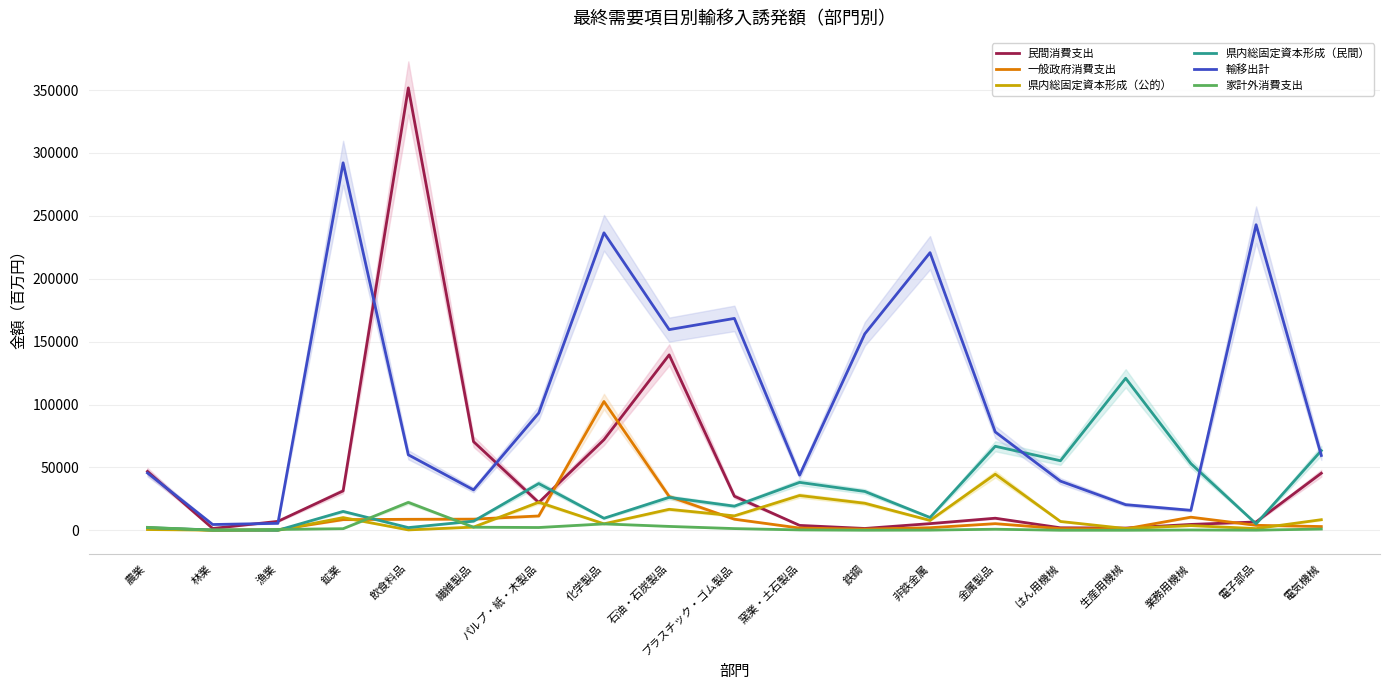

The 輸移出計 series shows 2904.7 at 林業. True or false?

False